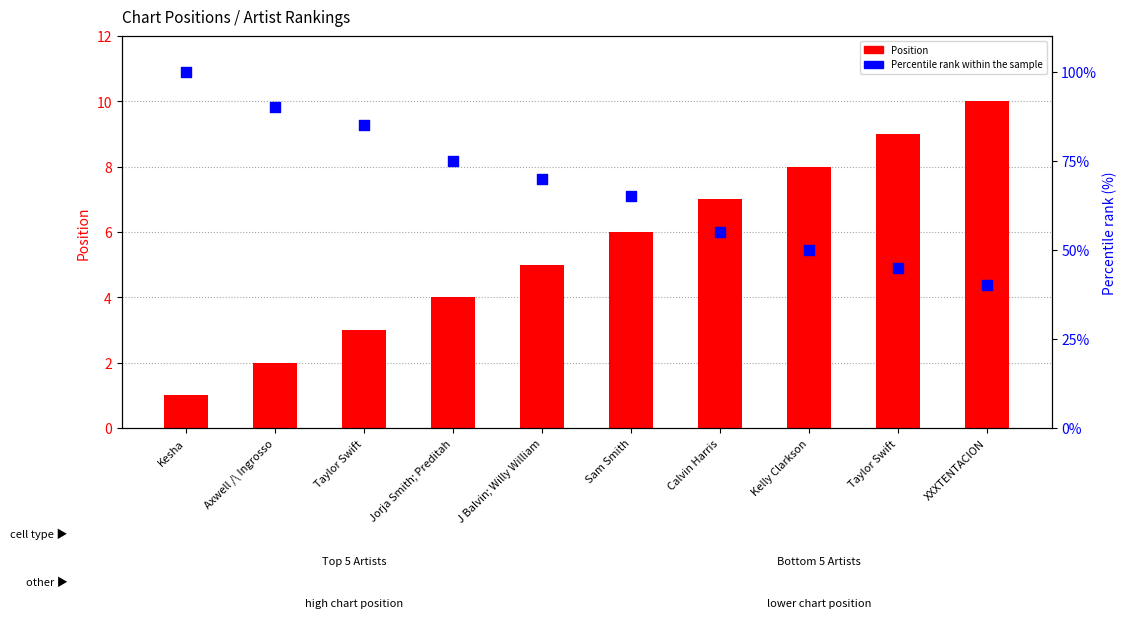

Is the value of Percentile rank within the sample at Axwell /\ Ingrosso greater than the value of Position at Jorja Smith; Preditah?

Yes